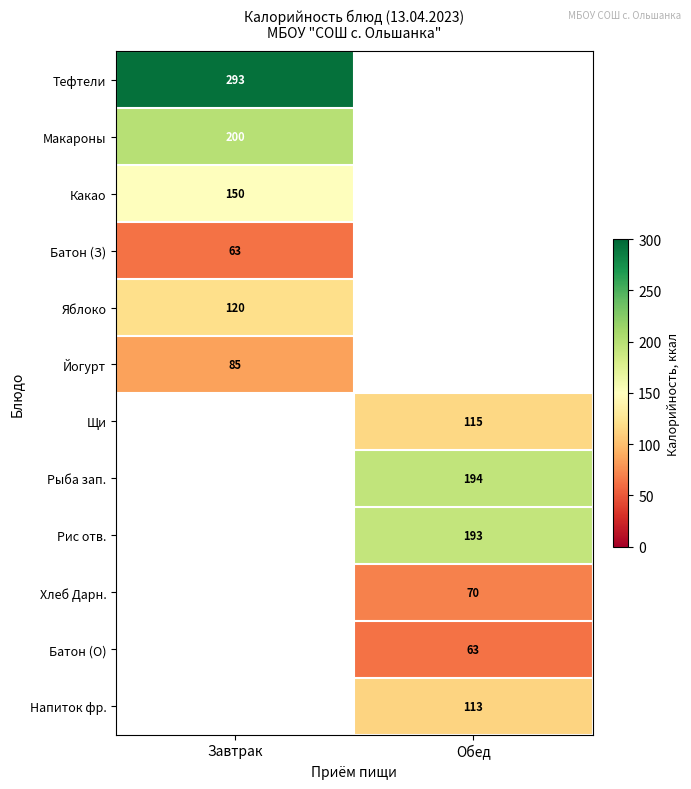

Between Завтрак and Обед, which is larger?

Обед